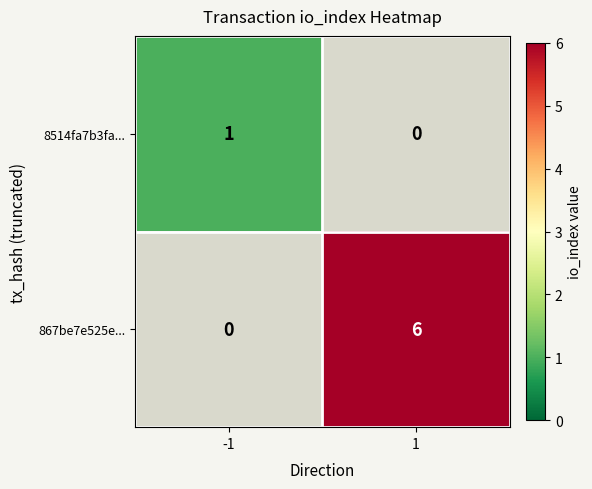

What is the sum of all 867be7e525e... values?

6